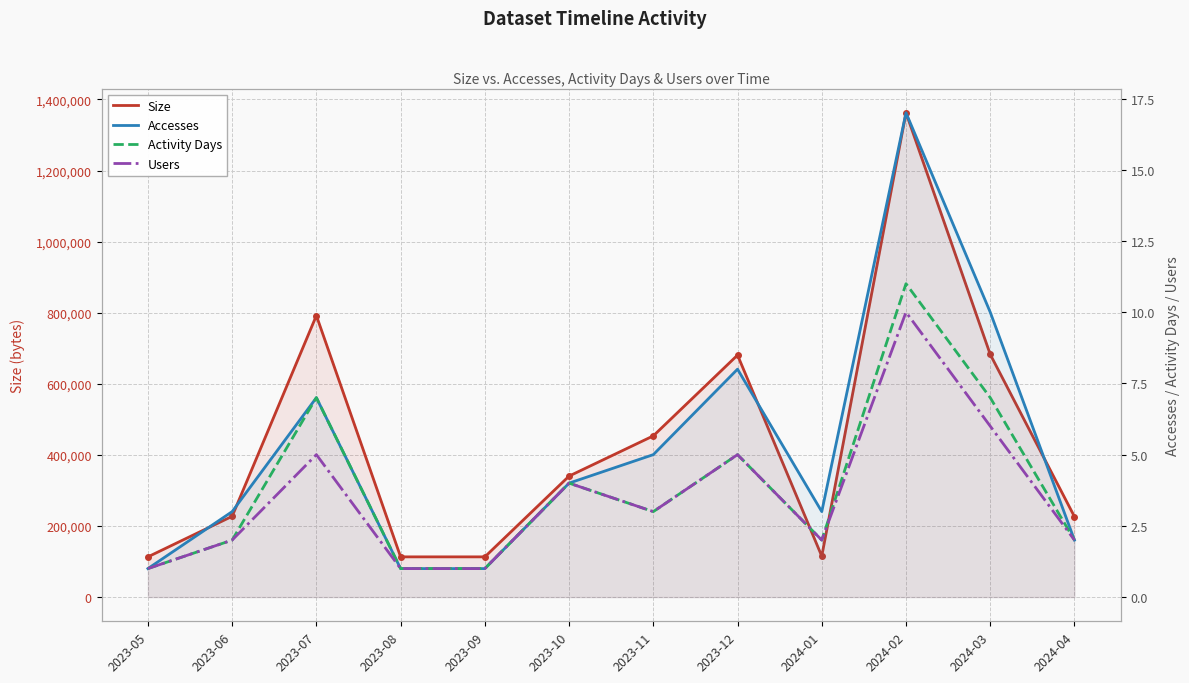

At 2023-11, list the series in order from smallest to largest.

Activity Days, Users, Accesses, Size